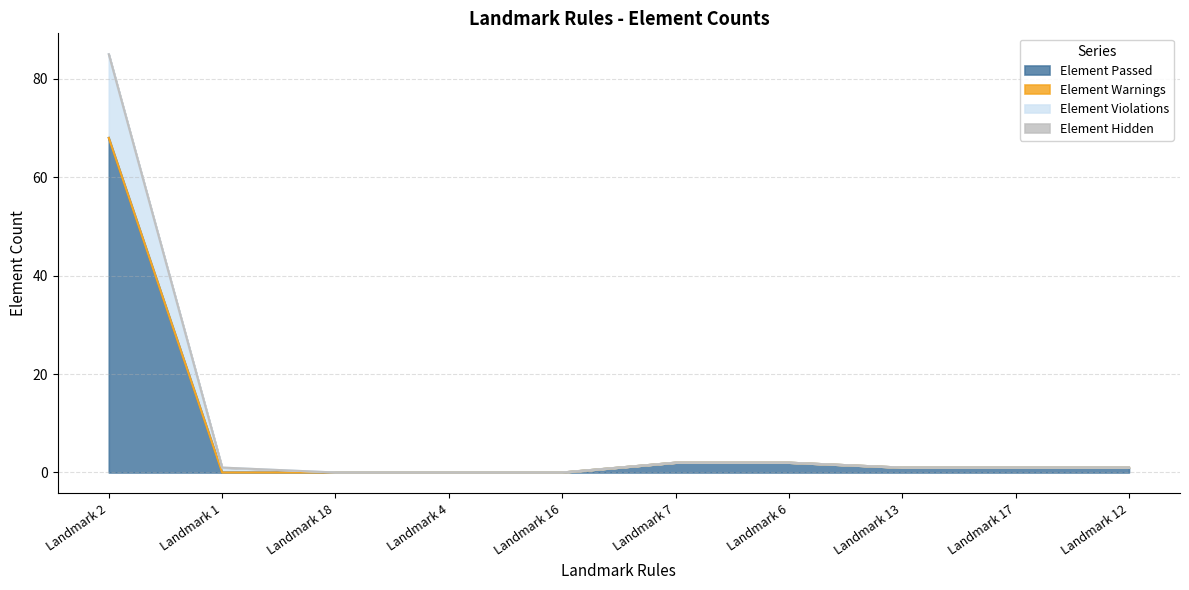

What is the label of the 2nd point from the left?

Landmark 1